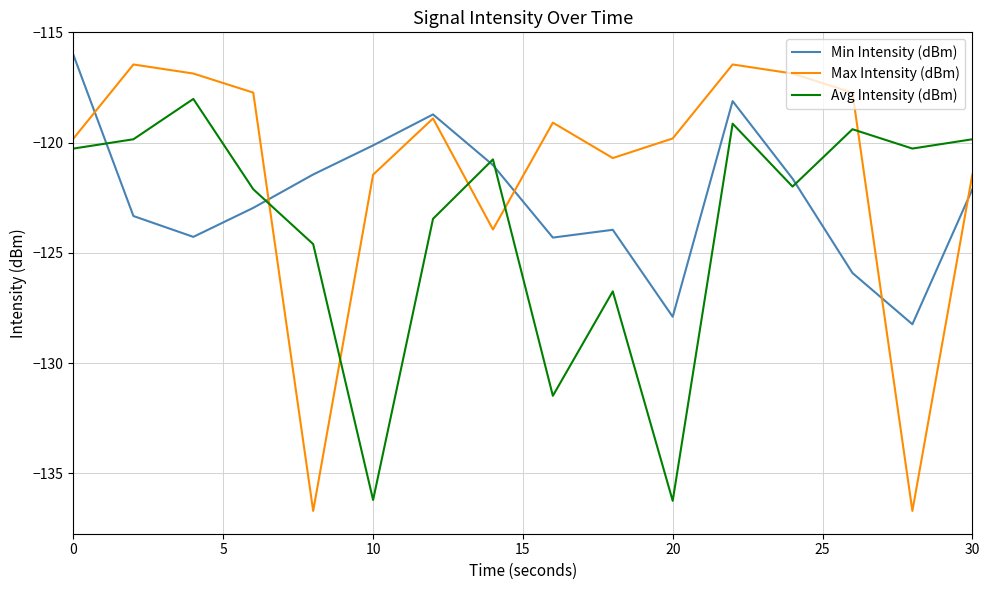

What is the greatest value displayed?

-116.0